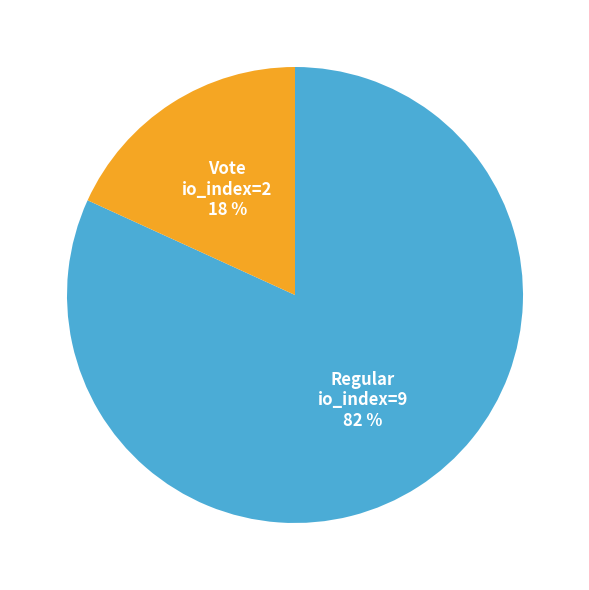

Does any single category account for the majority?

Yes